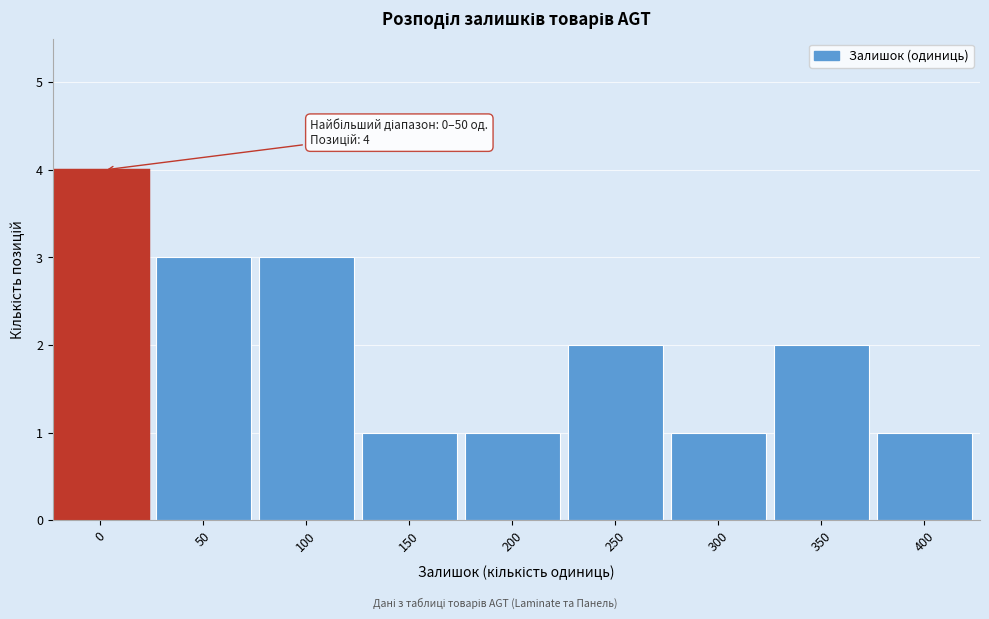

Reading left to right, transcribe all the data shown in this chart.

0=4	50=3	100=3	150=1	200=1	250=2	300=1	350=2	400=1